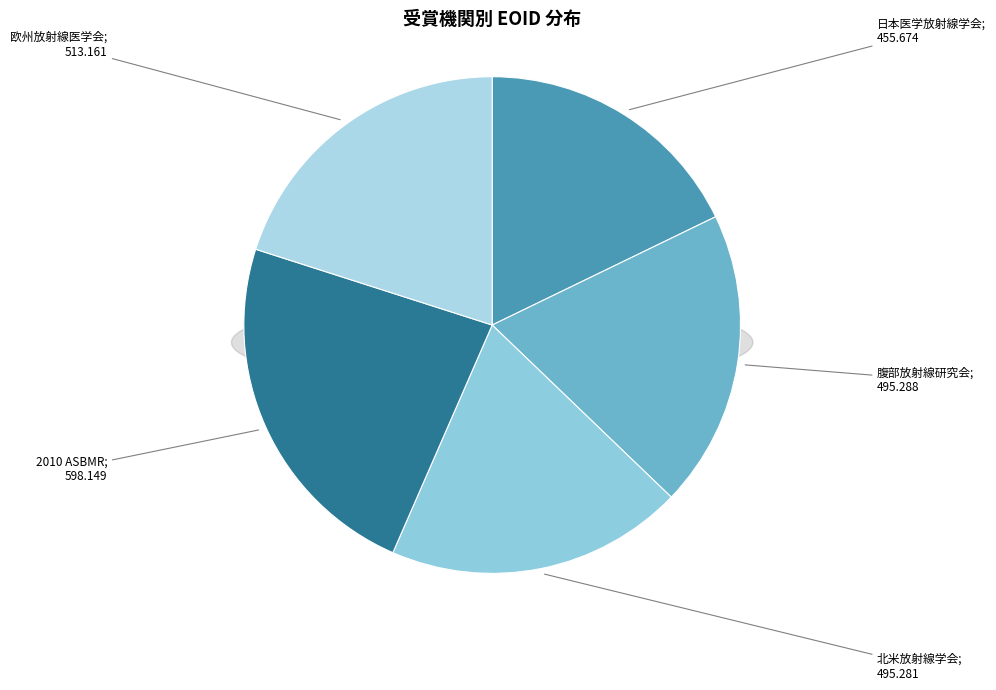

What portion of the pie excludes 腹部放射線研究会?

80.6%